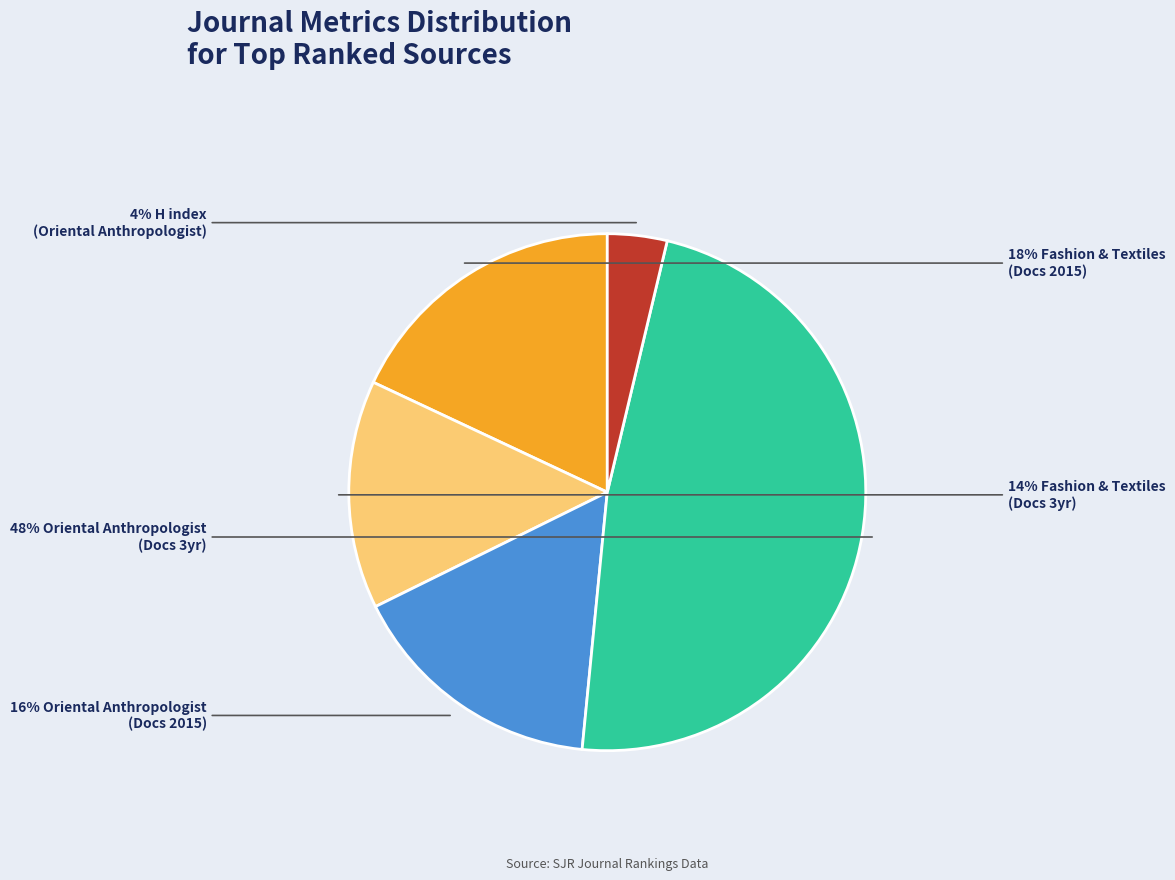

Is there any slice that represents more than half of the pie?

No